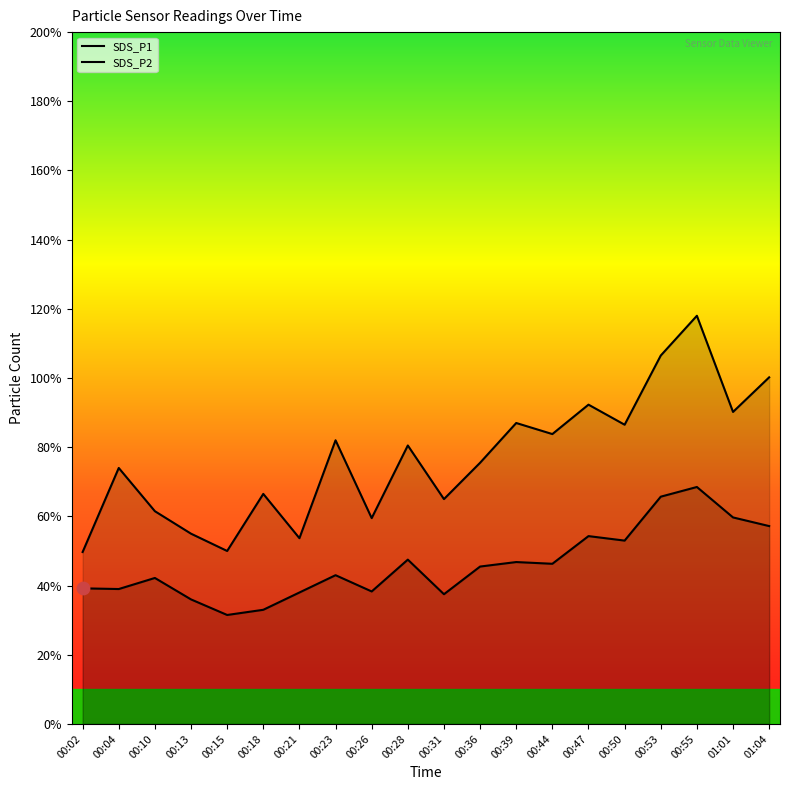

Which series has the widest spread of Y values?

SDS_P1